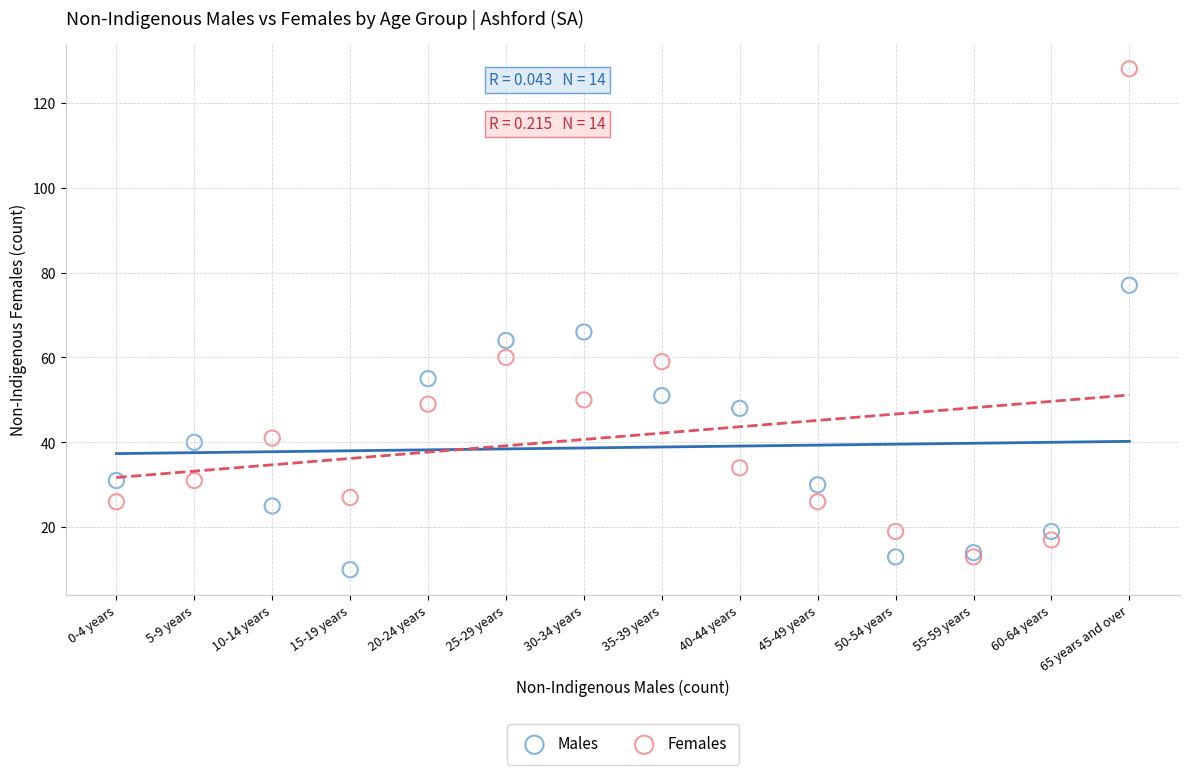

Which series contains the lowest Y value?

Males